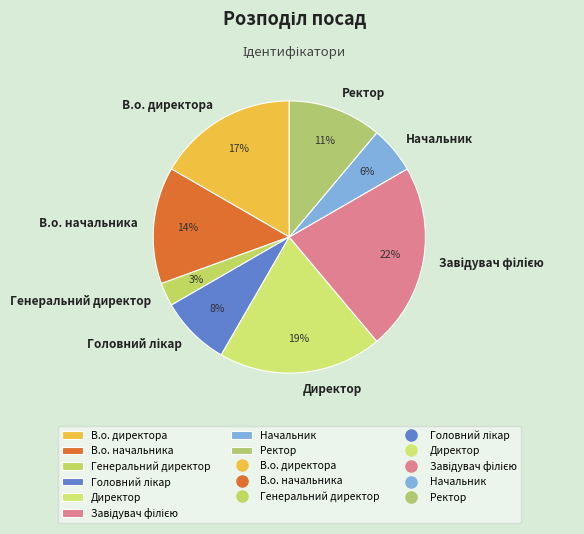

To the nearest percent, what is the difference between the largest and smallest slice percentages?

19%